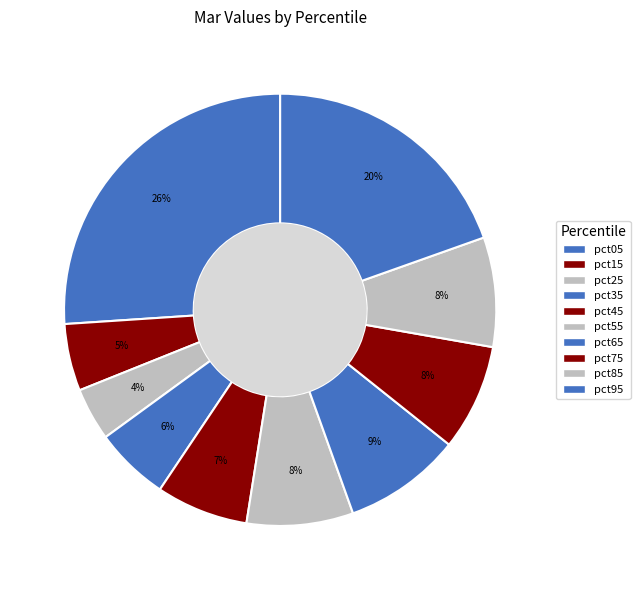

How many slices are in this pie chart?

10